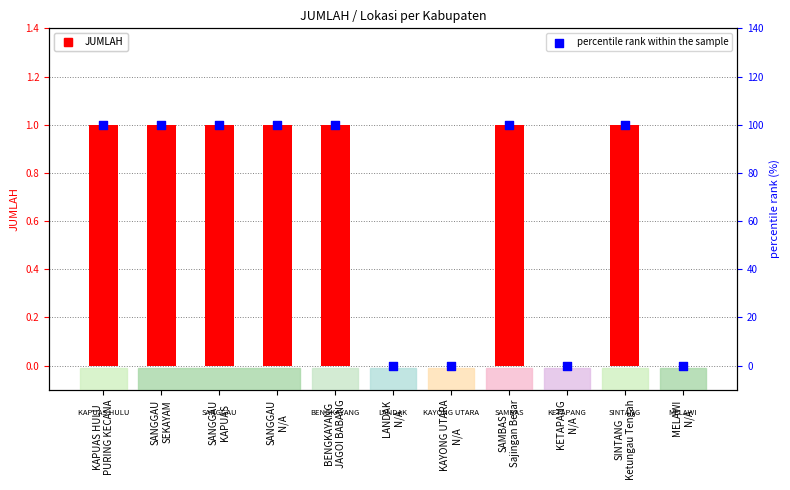

Which series contains the lowest Y value?

JUMLAH